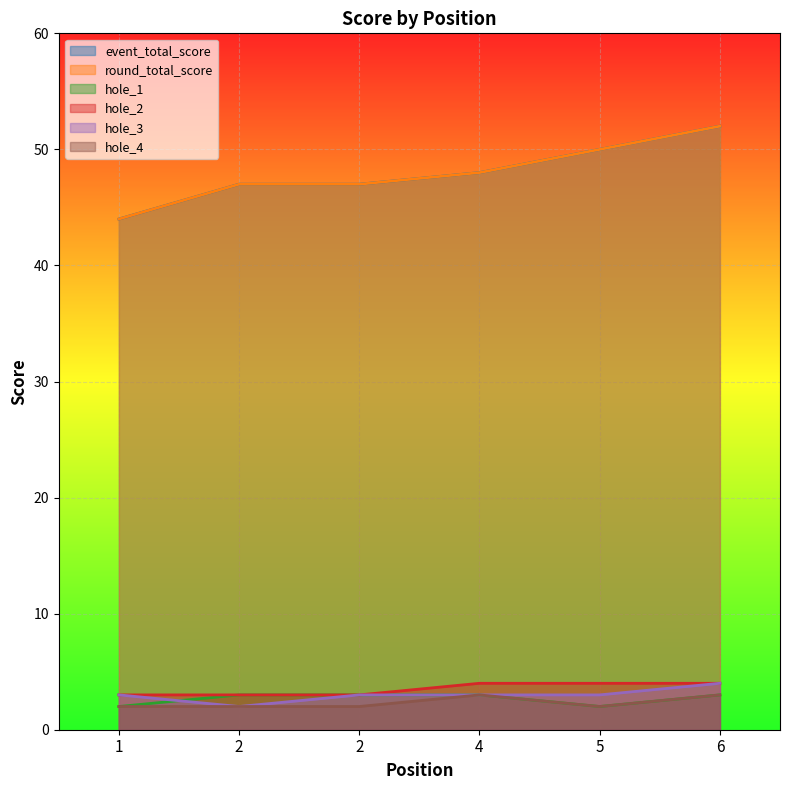

True or false: round_total_score has more than 2 points higher than both neighbors.

False